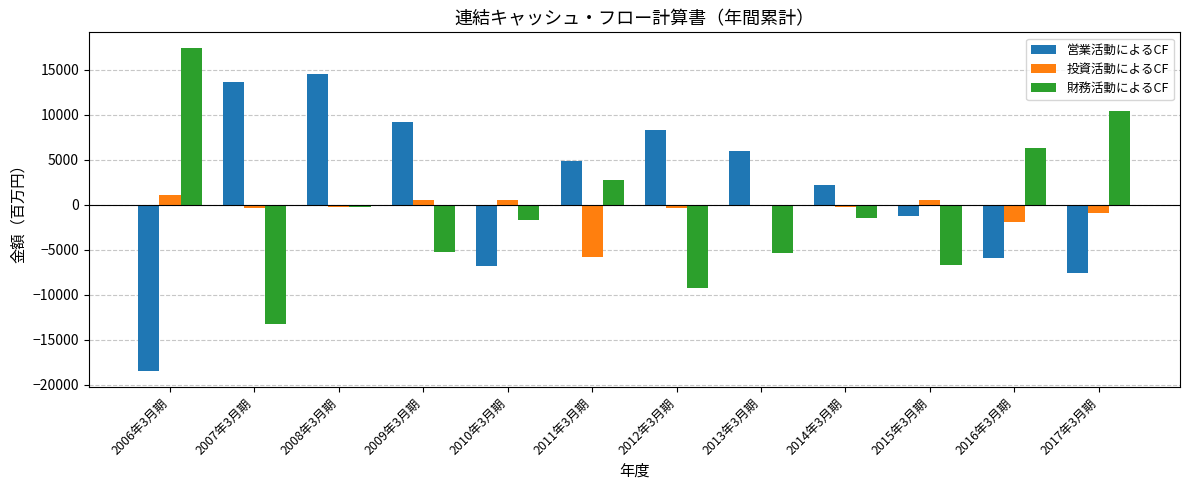

What is the smallest value displayed?

-18475